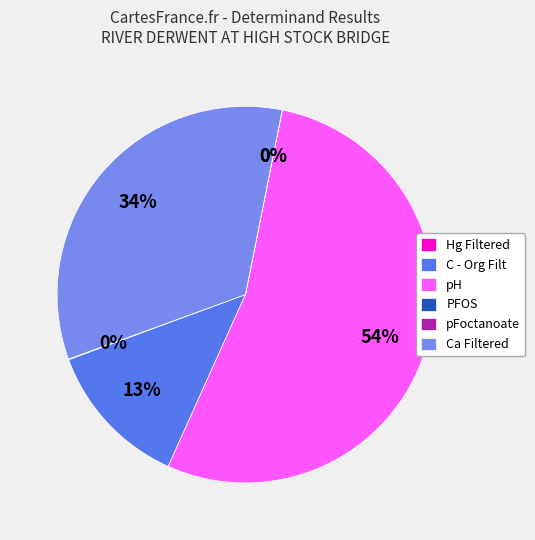

What percentage is NOT represented by C - Org Filt?

87.3%